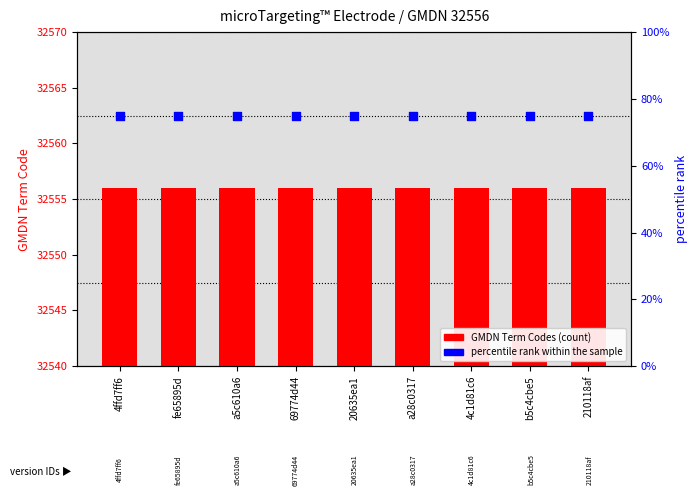

Which series has the largest total across all categories?

GMDN Term Codes